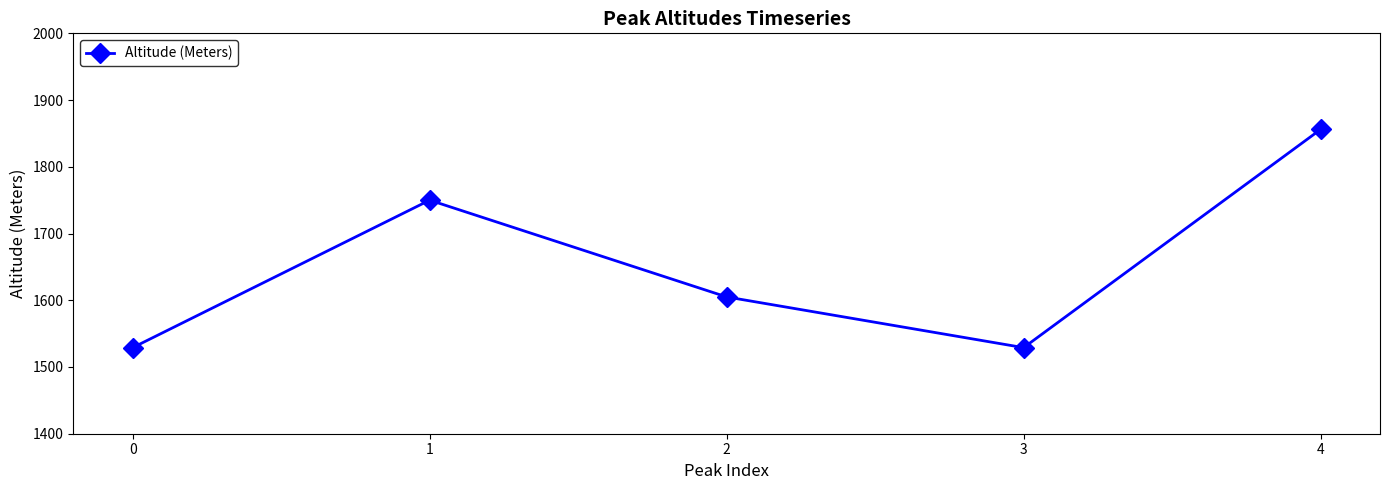

What is the greatest value displayed?

1856